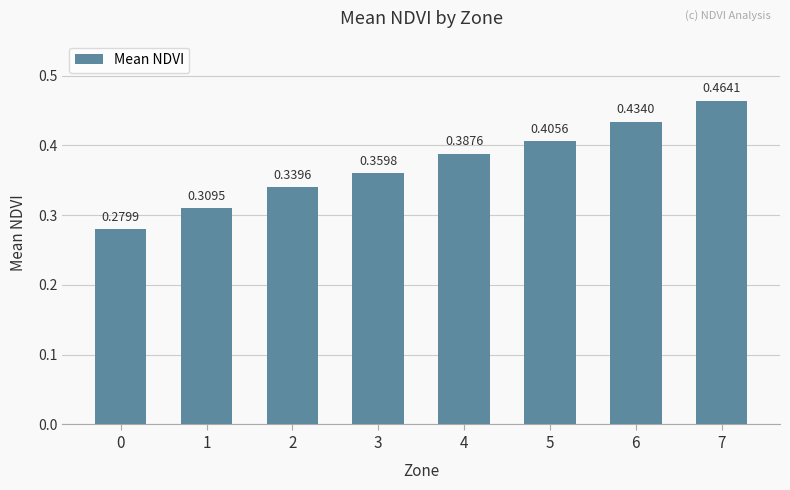

What is the change in value from 3 to 6?

+0.1